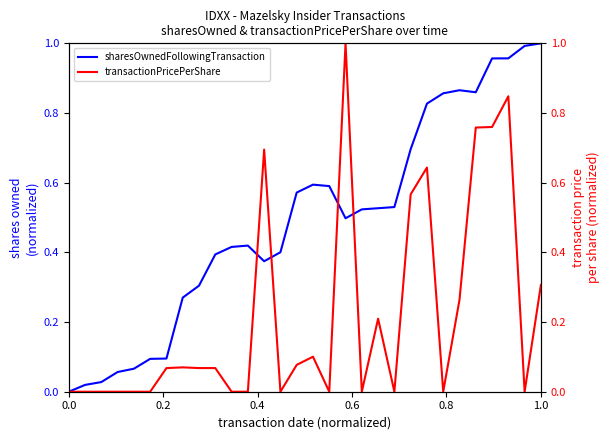

List the series in order of their peak value, highest first.

sharesOwnedFollowingTransaction, transactionPricePerShare